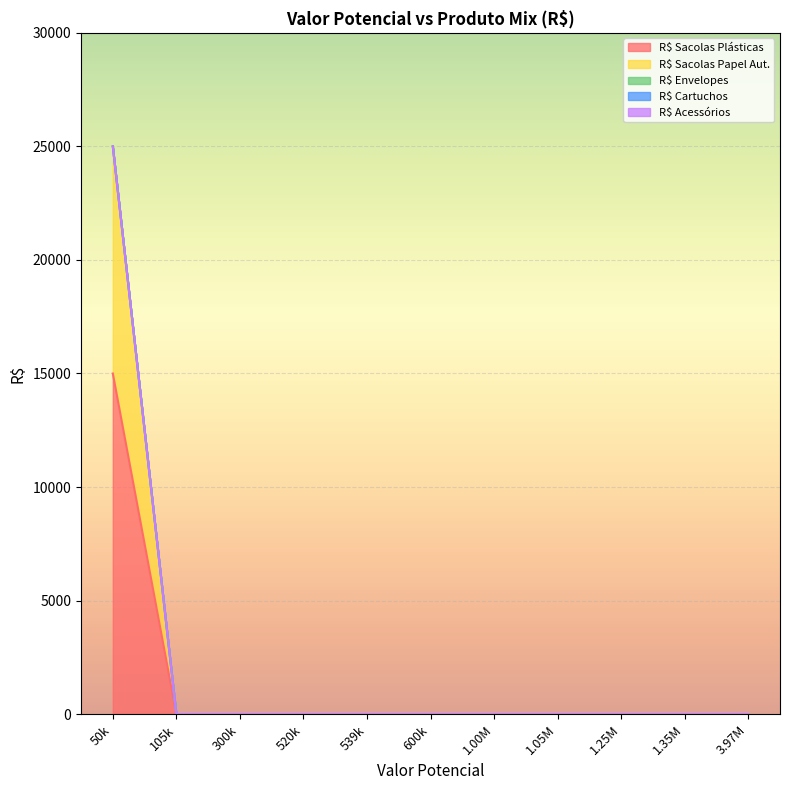

Count the number of data series in this chart.

5